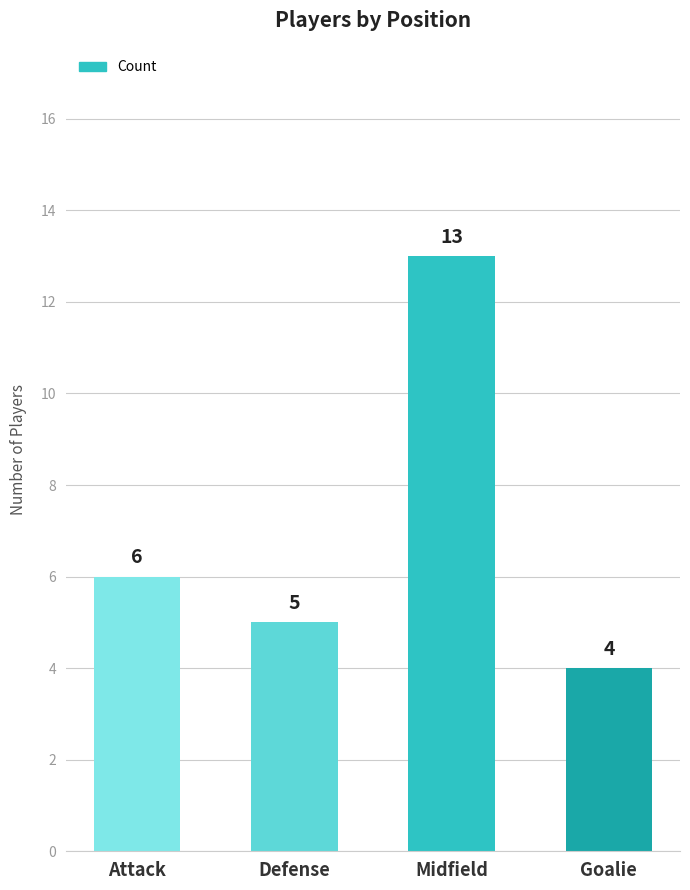

Are the bars horizontal?

No